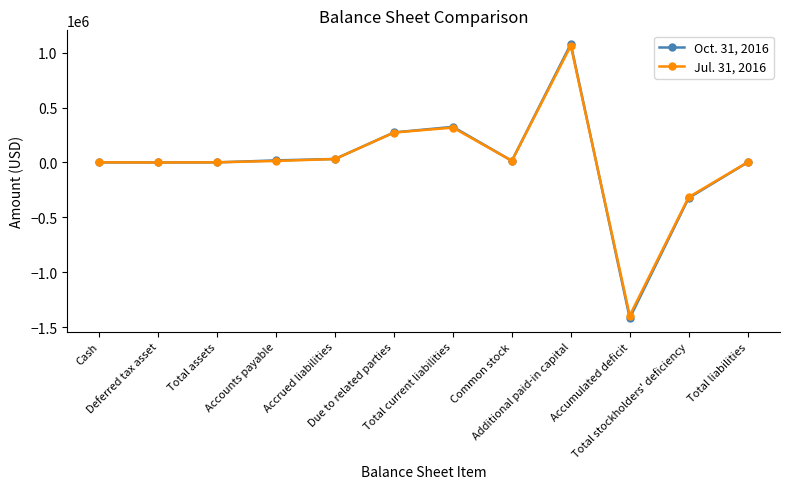

Which label corresponds to the smallest value in the chart?

Accumulated deficit